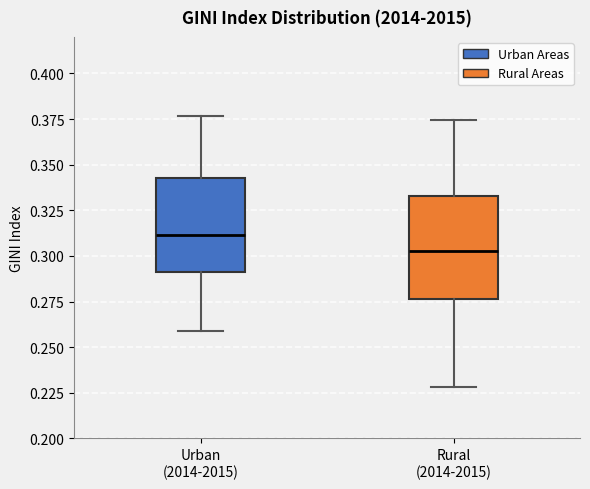

Reading left to right, read every box against the y-axis: the position of its median line, the range the box covers, and the ends of its whiskers. The values are not printed on the chart, so give them approximately, as read against the axis.

Urban (2014-2015): median 0.310, box 0.290 to 0.345, whiskers 0.260 to 0.375
Rural (2014-2015): median 0.305, box 0.275 to 0.335, whiskers 0.230 to 0.375